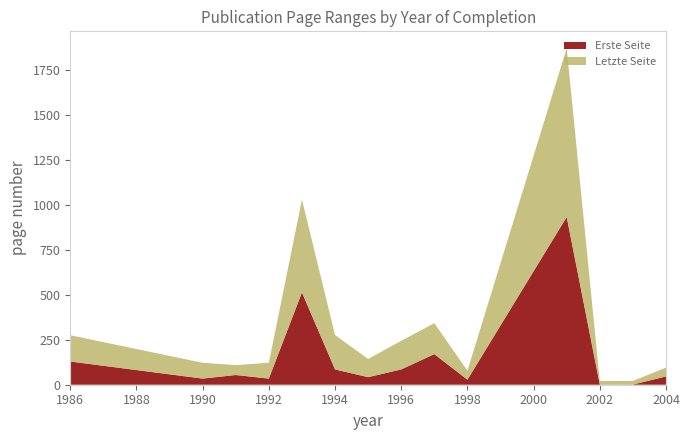

Reading right to left, what are all the values shown in this chart?

Erste Seite: 2004=46	2003=1	2002=1	2001=932	1998=28	1997=170	1996=85	1995=42	1994=85	1993=513	1992=34	1991=54	1990=34	1986=129
Letzte Seite: 2004=49	2003=20	2002=20	2001=938	1998=50	1997=172	1996=159	1995=101	1994=191	1993=516	1992=88	1991=55	1990=88	1986=146